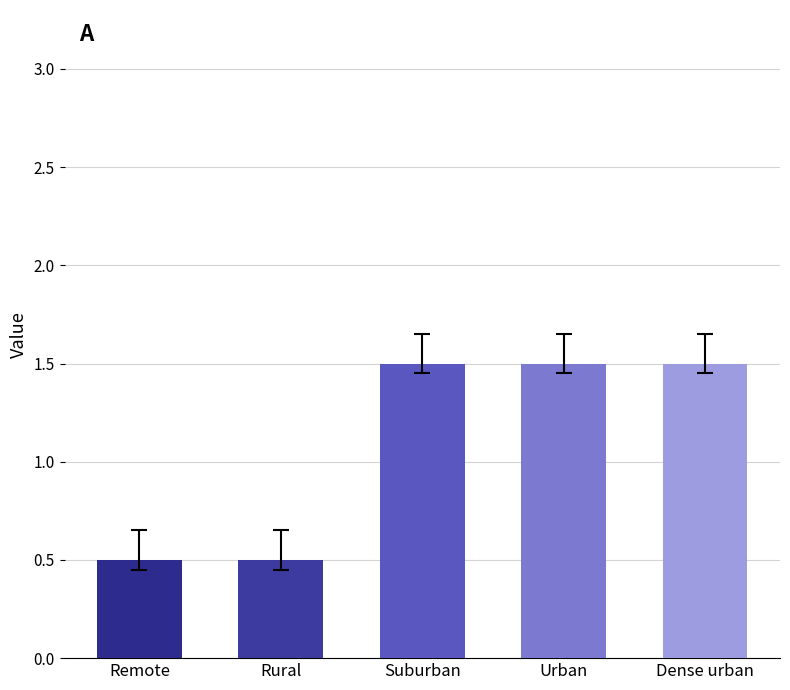

What position from the right is Suburban?

3